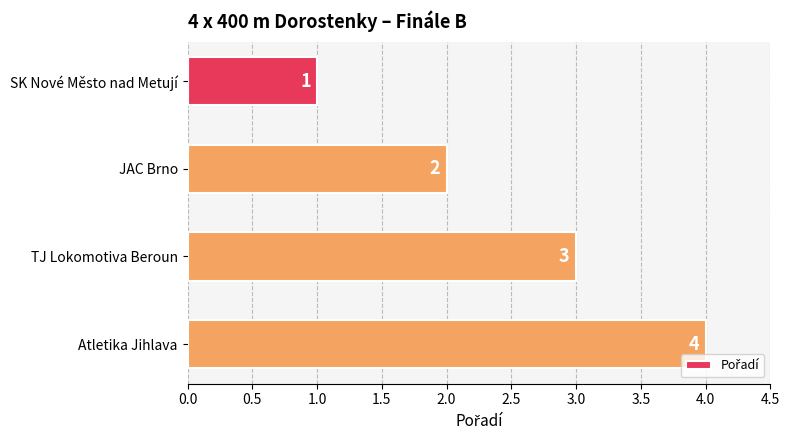

Between SK Nové Město nad Metují and JAC Brno, which is larger?

JAC Brno